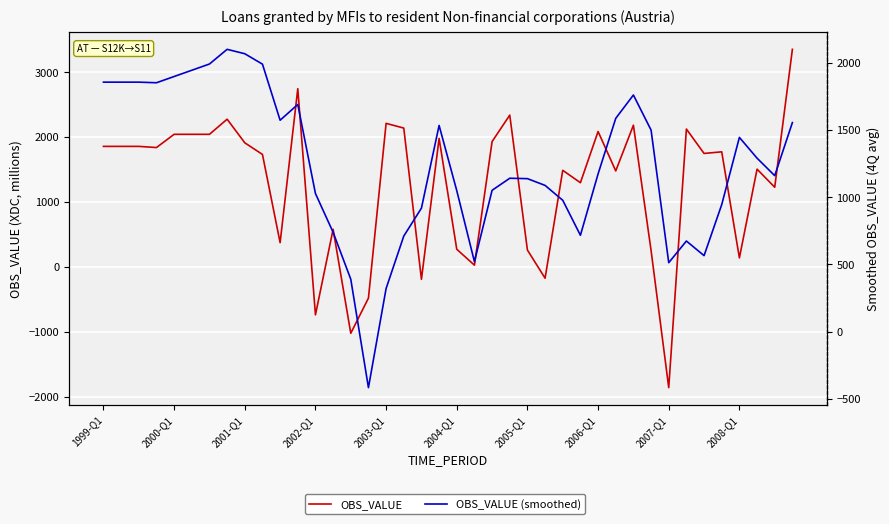

The value of OBS_VALUE at 2005-Q1 is 258.0. True or false?

True